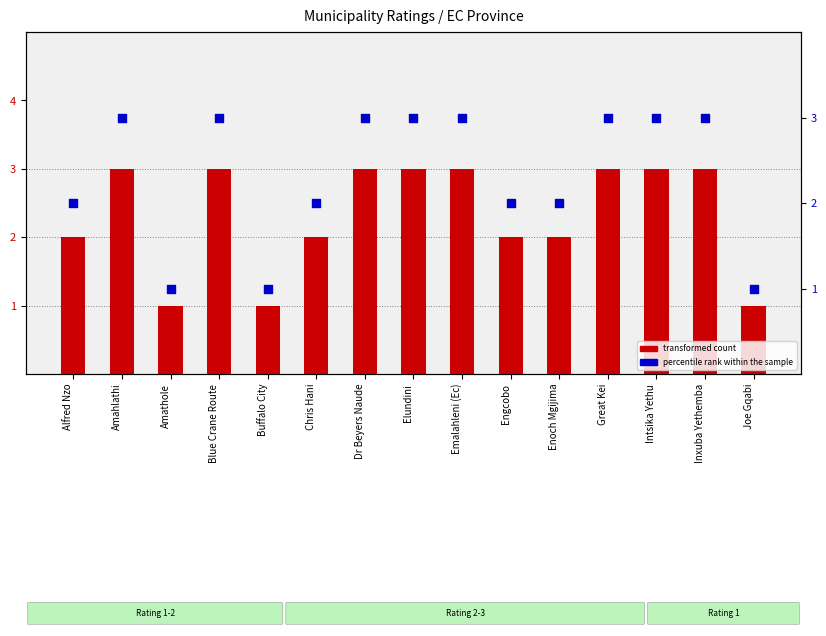

Is the value of percentile rank within the sample at Amathole greater than the value of transformed count at Alfred Nzo?

No